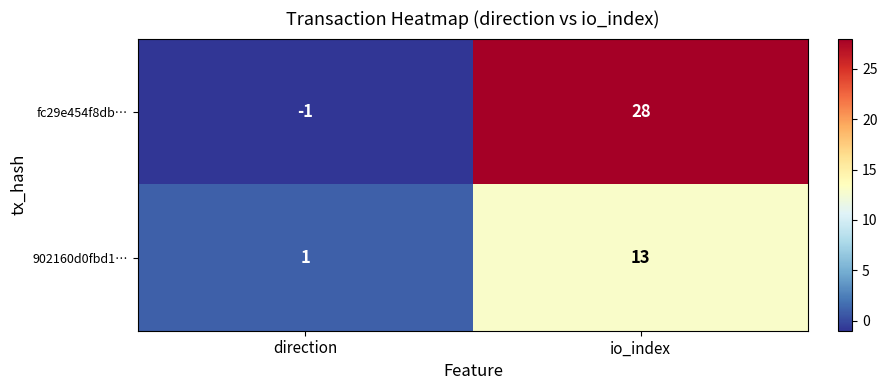

At which category is the sum across all series the highest?

io_index